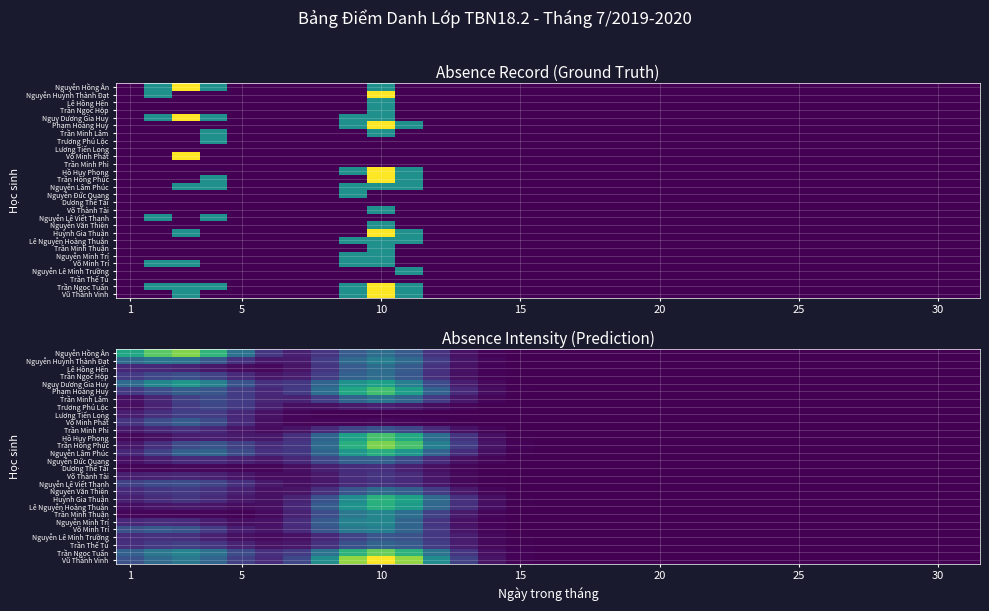

Rank the series by their maximum value, from lowest to highest.

Dương Thế Tài, Võ Thành Tài, Lương Tiến Long, Trương Phú Lộc, Nguyễn Lê Viết Thanh, Trần Minh Phi, Nguyễn Lê Minh Trường, Võ Minh Phát, Nguyễn Đức Quang, Trần Thế Tú, Nguyễn Văn Thiện, Lê Hồng Hên, Trần Ngọc Hộp, Trần Minh Lâm, Nguyễn Huỳnh Thành Đạt, Võ Minh Trí, Trần Minh Thuận, Nguyễn Minh Trí, Ngụy Dương Gia Huy, Nguyễn Lâm Phúc, Lê Nguyễn Hoàng Thuận, Huỳnh Gia Thuận, Phạm Hoàng Huy, Hồ Huy Phong, Trần Ngọc Tuấn, Trần Hồng Phúc, Nguyễn Hồng Ân, Vũ Thành Vinh